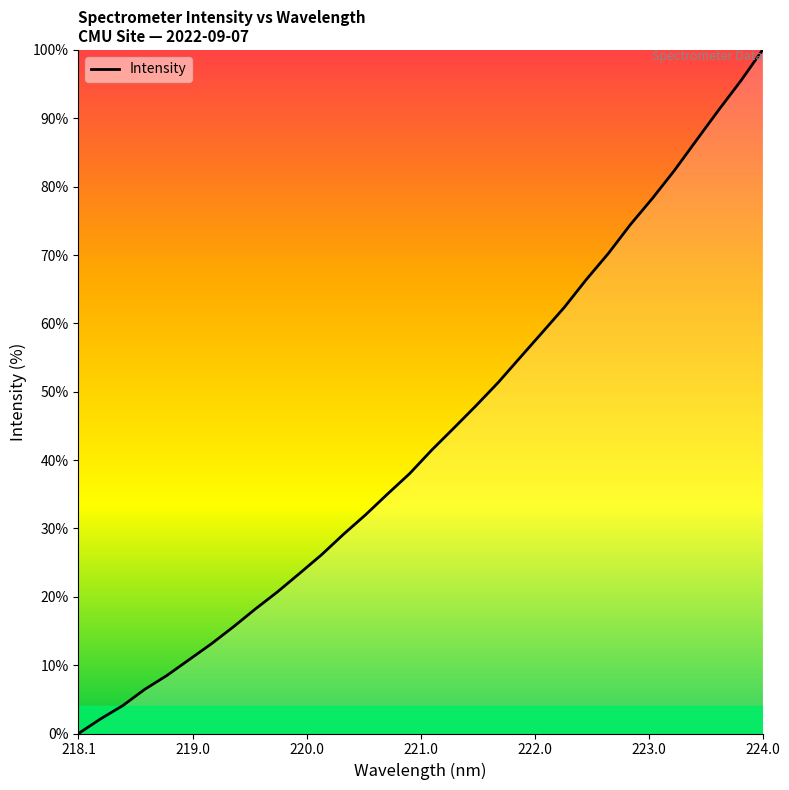

How many series are shown in this chart?

1